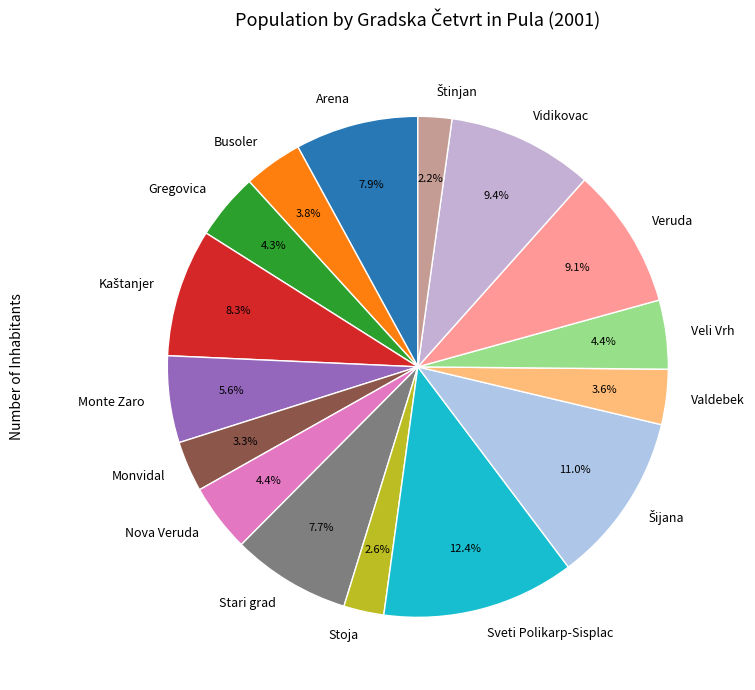

Which slice is the largest?

Sveti Polikarp-Sisplac